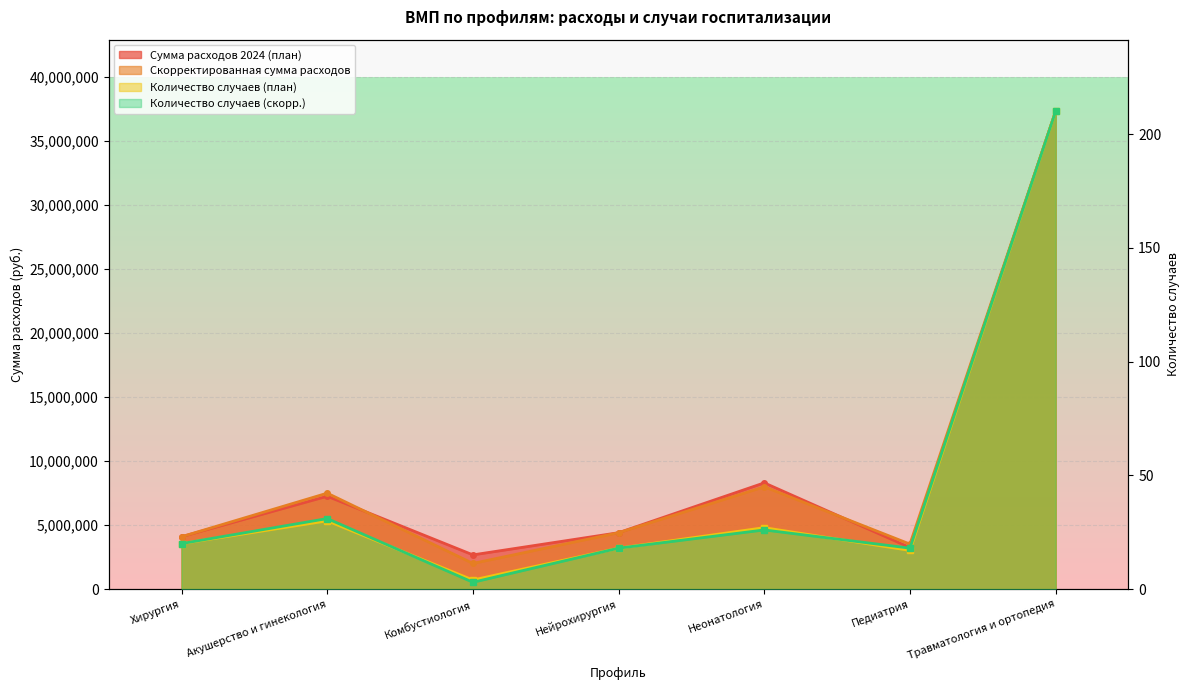

Count the number of data series in this chart.

4